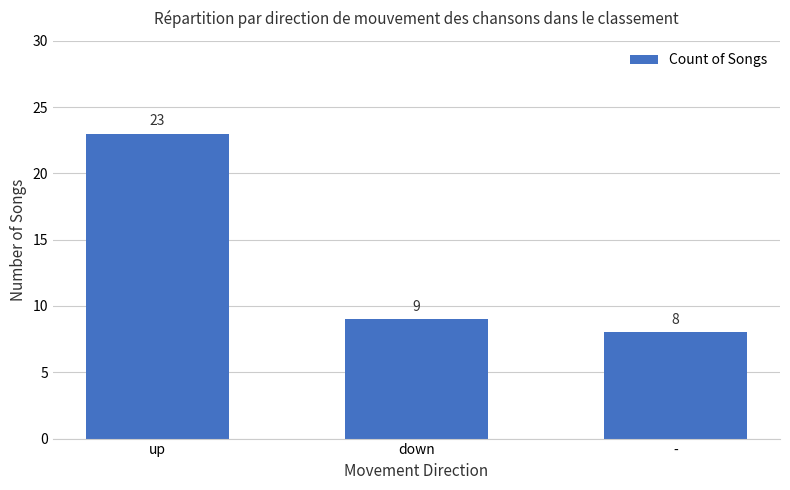

Rank the categories by value from highest to lowest.

up, down, -